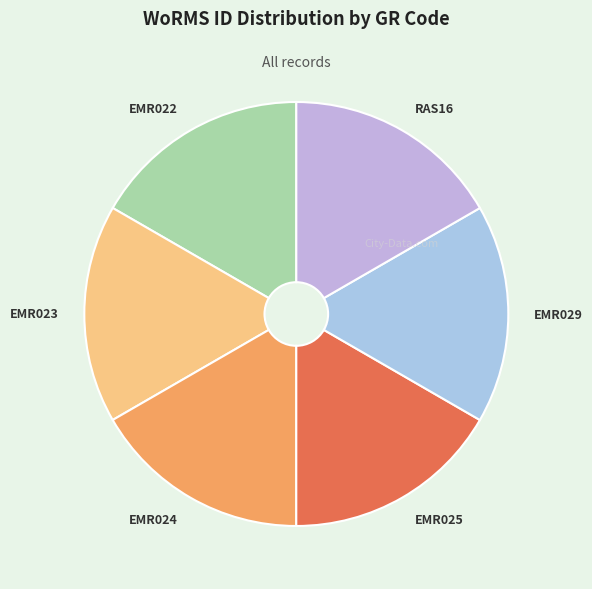

How many segments does this pie chart have?

6